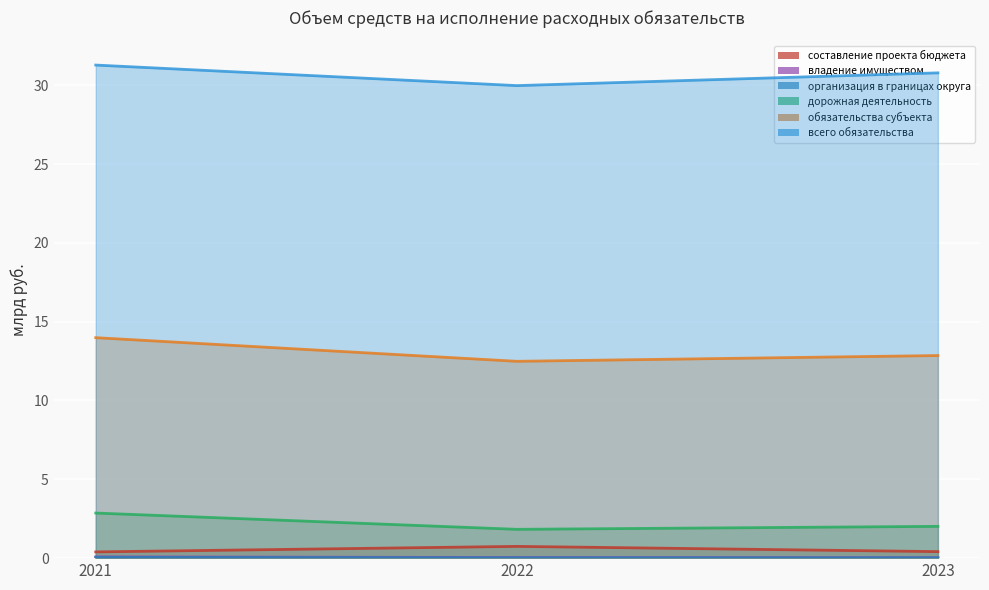

List the series in order of their peak value, highest first.

всего обязательства, обязательства субъекта, дорожная деятельность, составление проекта бюджета, владение имуществом, организация в границах округа